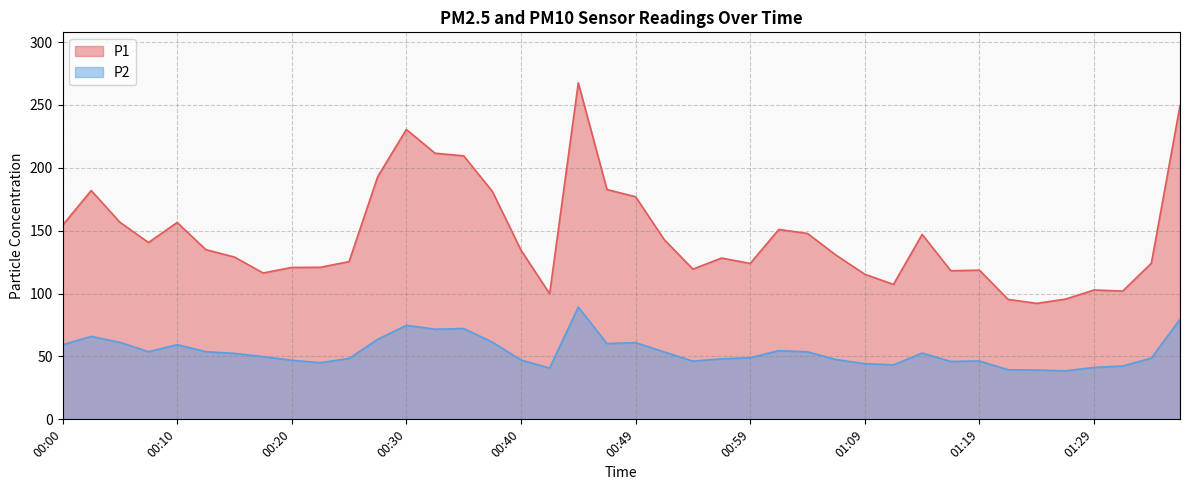

True or false: P2 and P1 intersect in this chart.

False